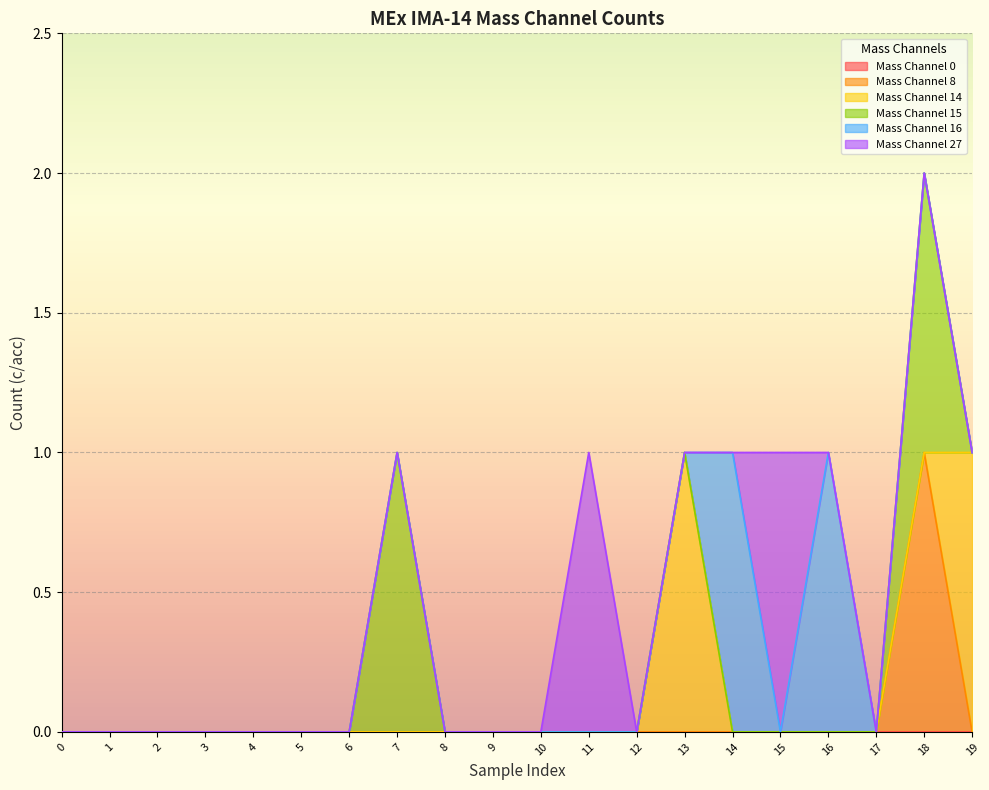

At which category does the chart reach its peak across all series?

18